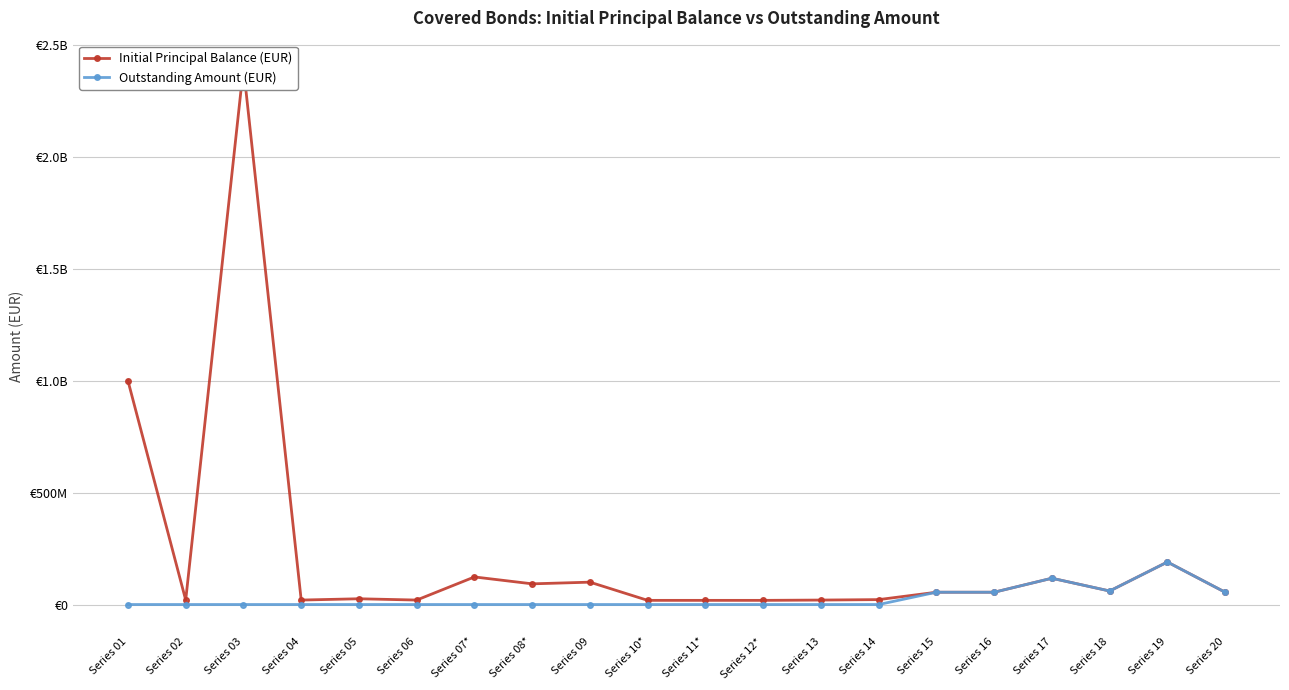

The Outstanding Amount (EUR) series shows -57003444.0 at Series 04. True or false?

False